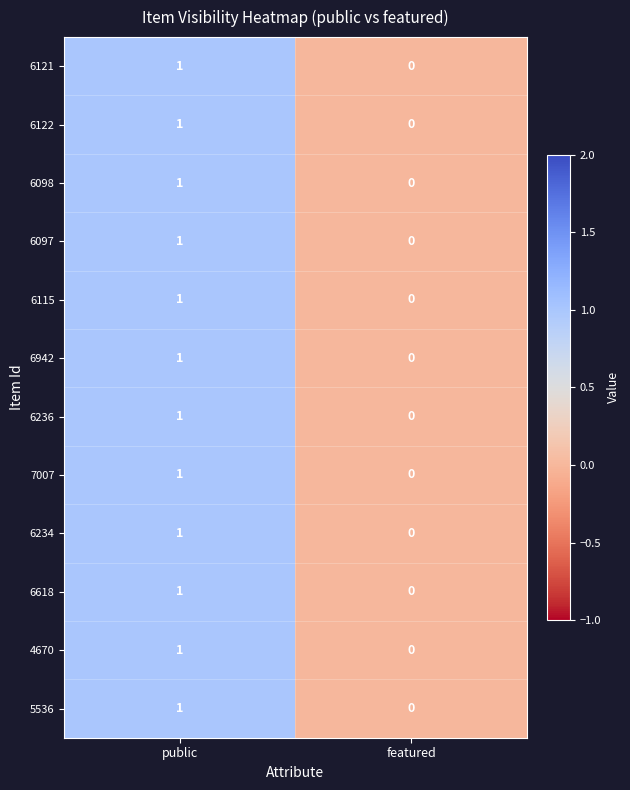

Reading left to right, extract all data points from this chart.

6121: public=1	featured=0
6122: public=1	featured=0
6098: public=1	featured=0
6097: public=1	featured=0
6115: public=1	featured=0
6942: public=1	featured=0
6236: public=1	featured=0
7007: public=1	featured=0
6234: public=1	featured=0
6618: public=1	featured=0
4670: public=1	featured=0
5536: public=1	featured=0